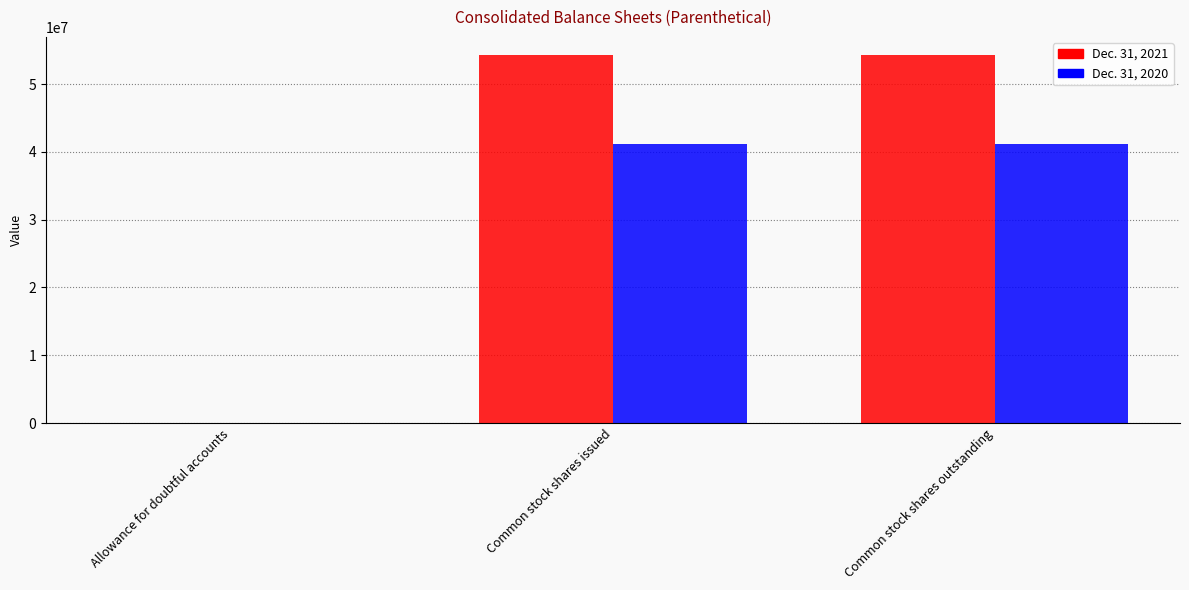

Reading right to left, list all the values displayed in this chart.

Dec. 31, 2021: Common stock shares outstanding=54259390	Common stock shares issued=54259390	Allowance for doubtful accounts=2
Dec. 31, 2020: Common stock shares outstanding=41232804	Common stock shares issued=41232804	Allowance for doubtful accounts=10